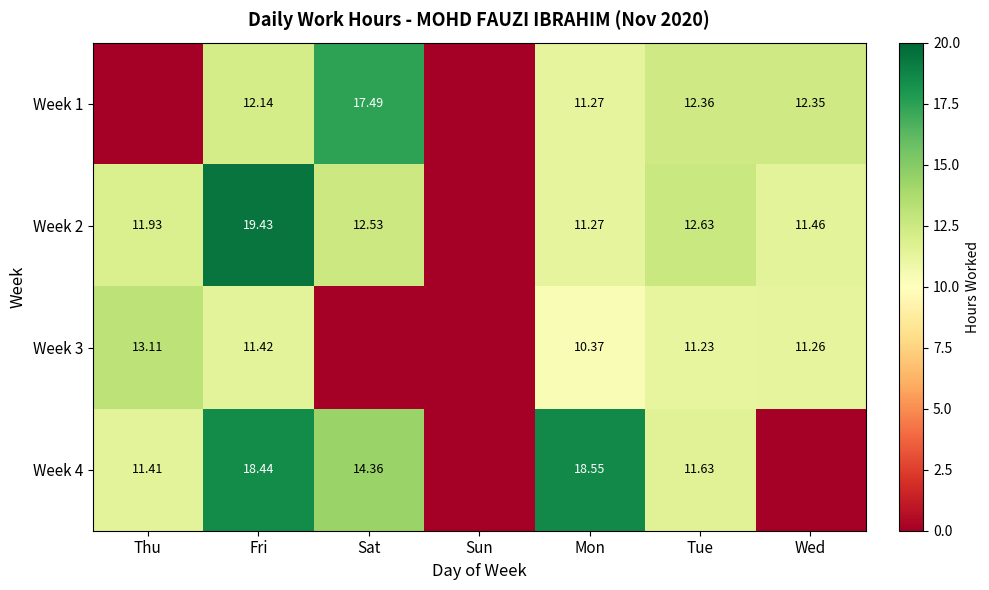

What is the difference between the maximum and minimum values in the Week 1 series?

17.5